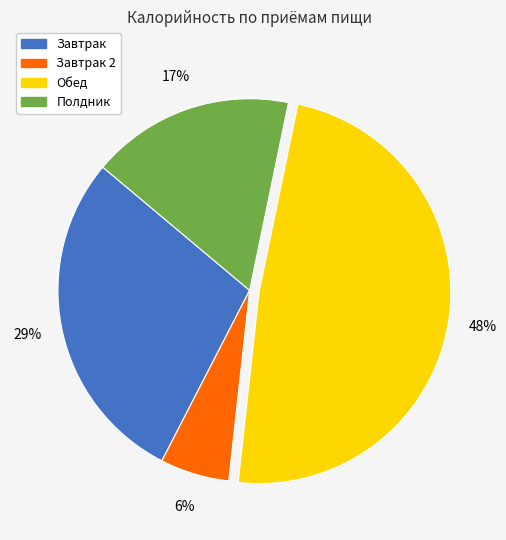

To the nearest percent, what is the average slice percentage?

25%